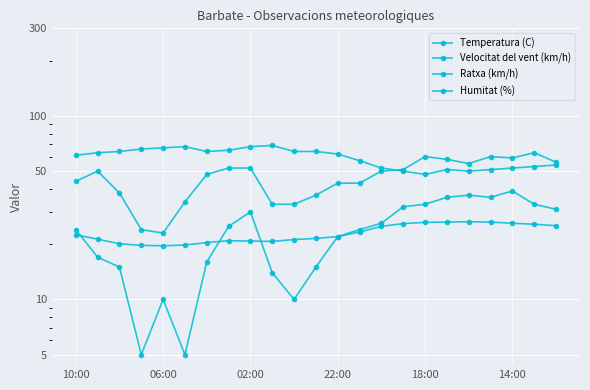

How many values in the Humitat (%) series are below 62?

11